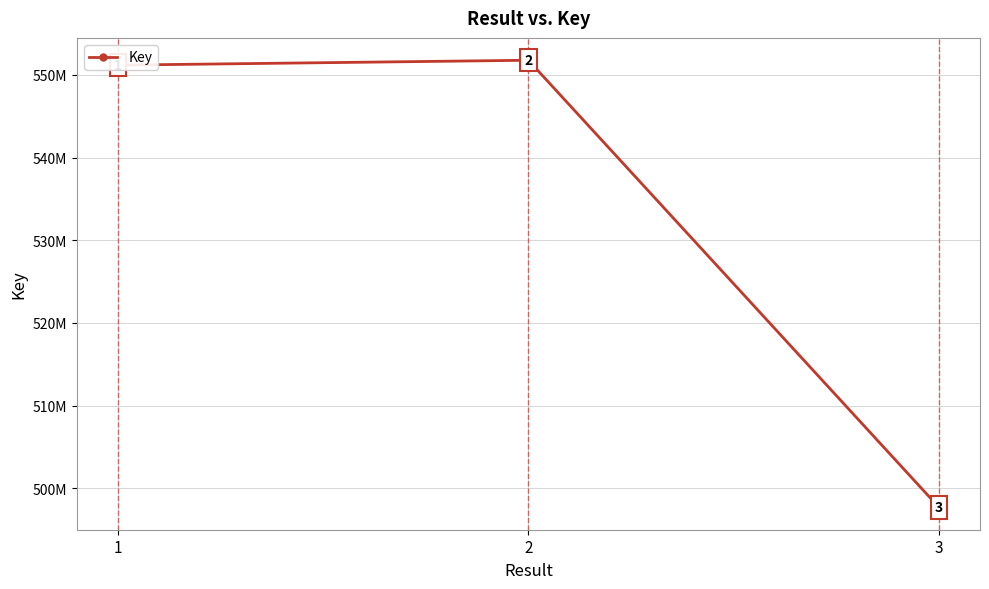

What is the value of the 1st point from the left?

551180983